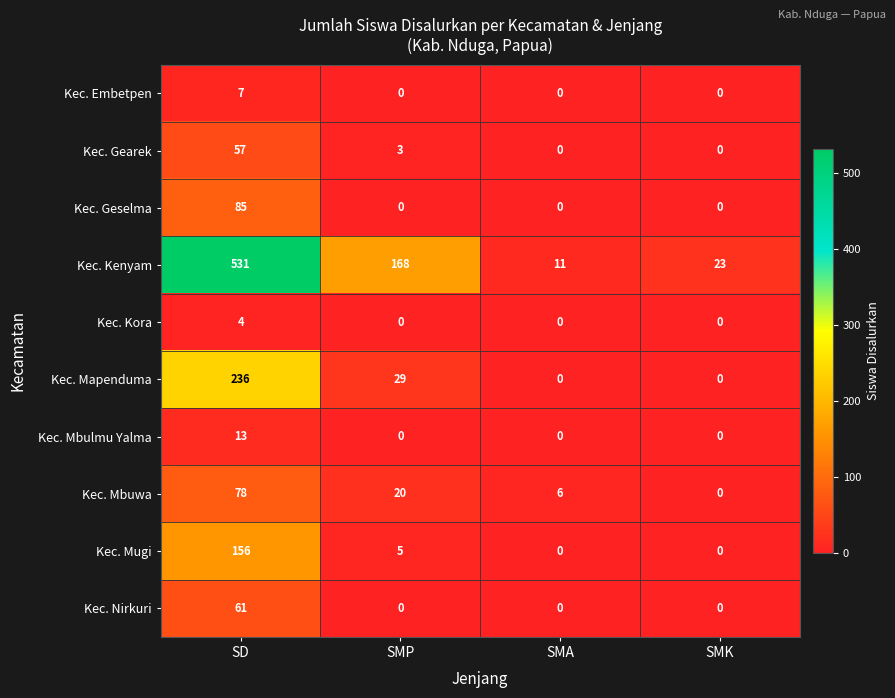

How many distinct data groups are displayed?

10